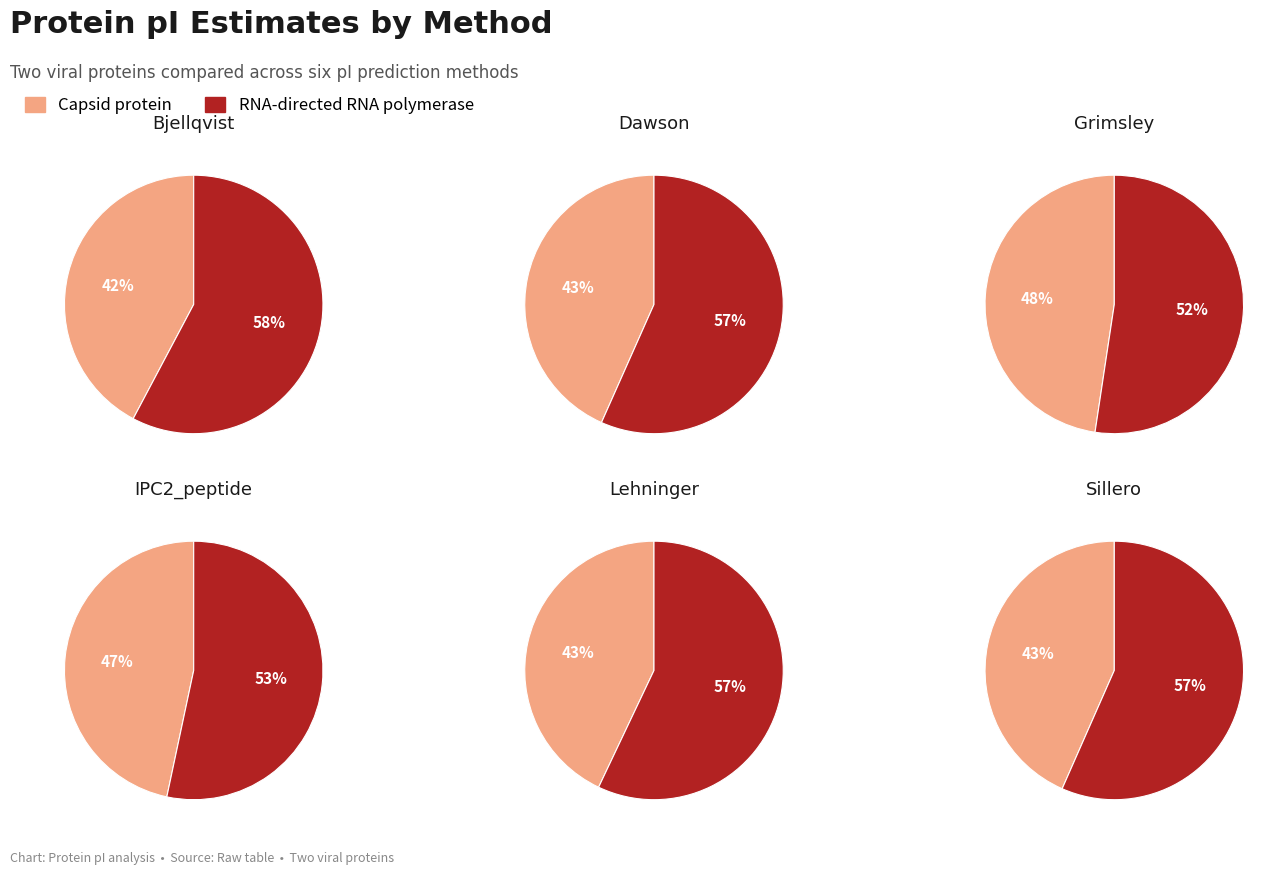

Is it true that Capsid protein is 42% of the pie?

True